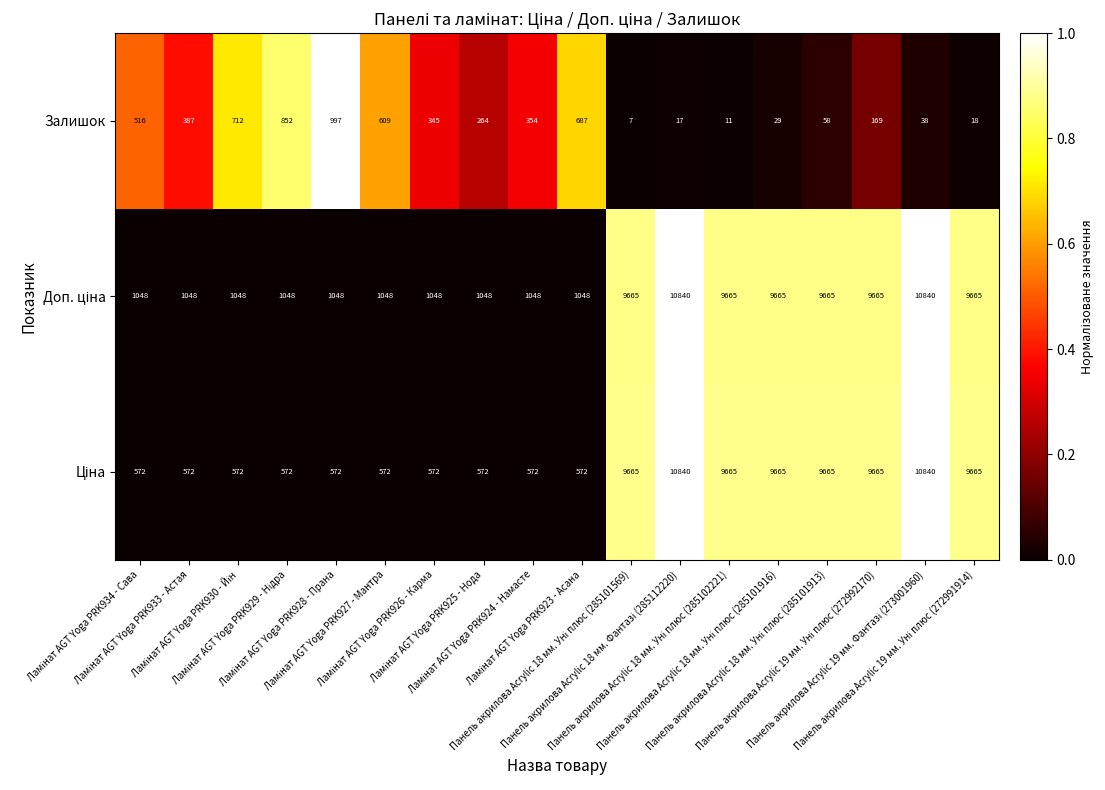

What is the maximum value for Залишок?

997